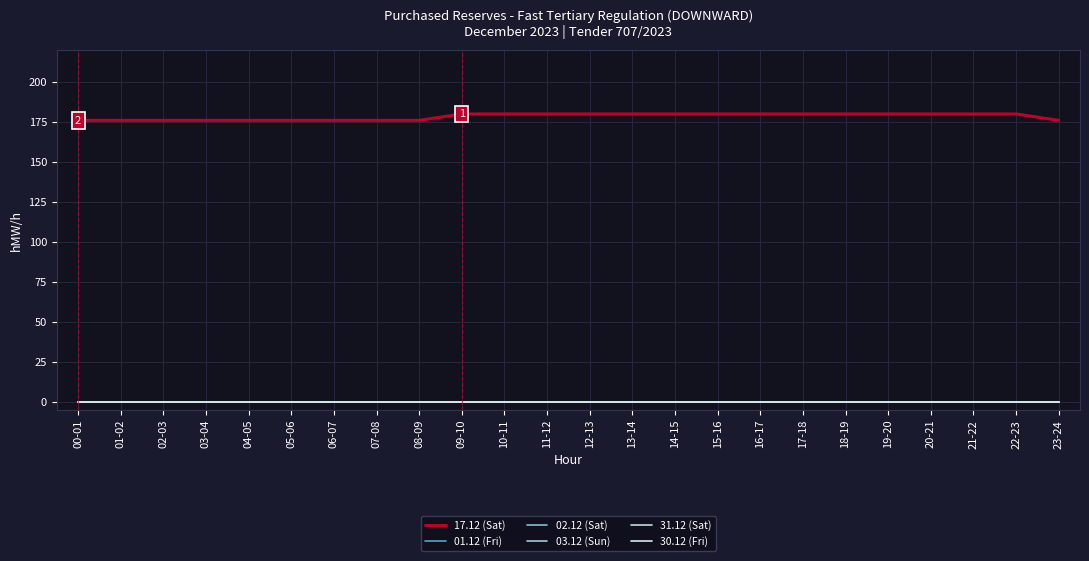

The value of 17.12 (Sat) at 22-23 is 39. True or false?

False